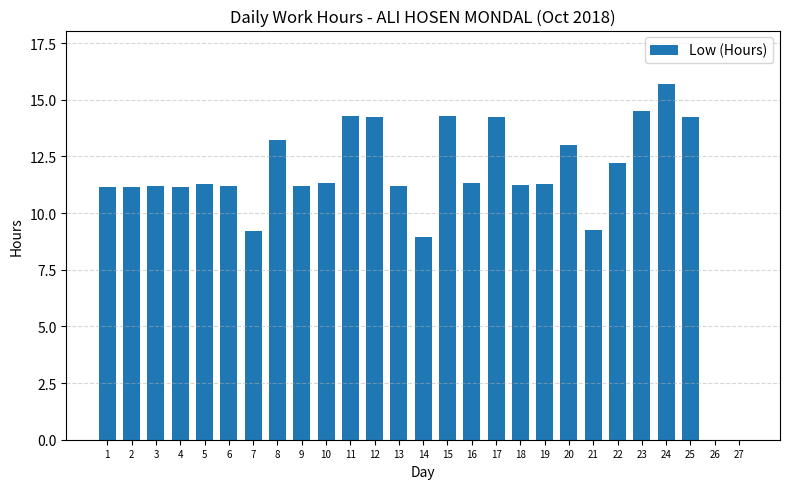

The value at 11 is 5.7. True or false?

False